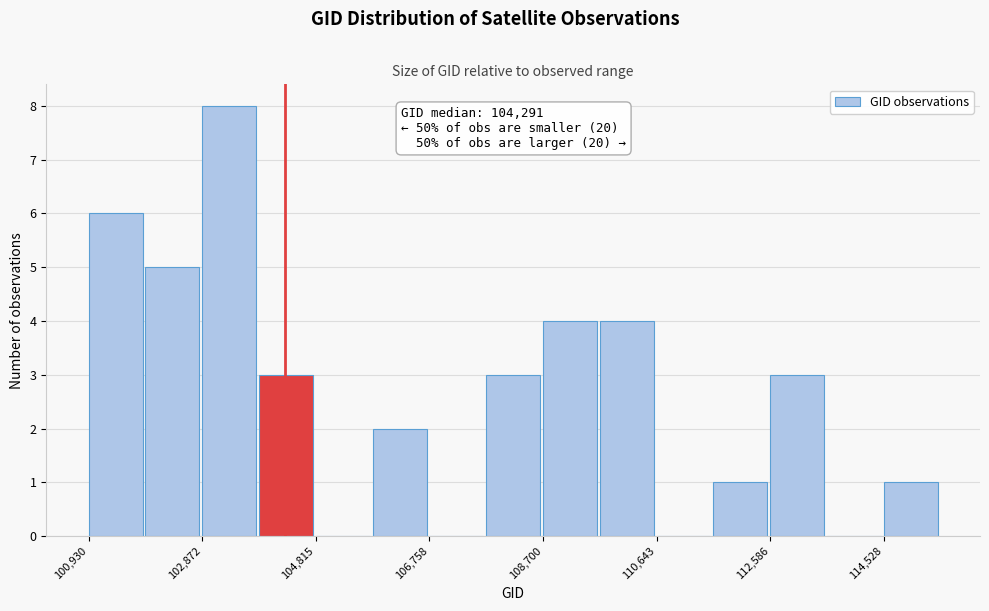

Which range on the x-axis has the tallest bar?

102800 to 103800